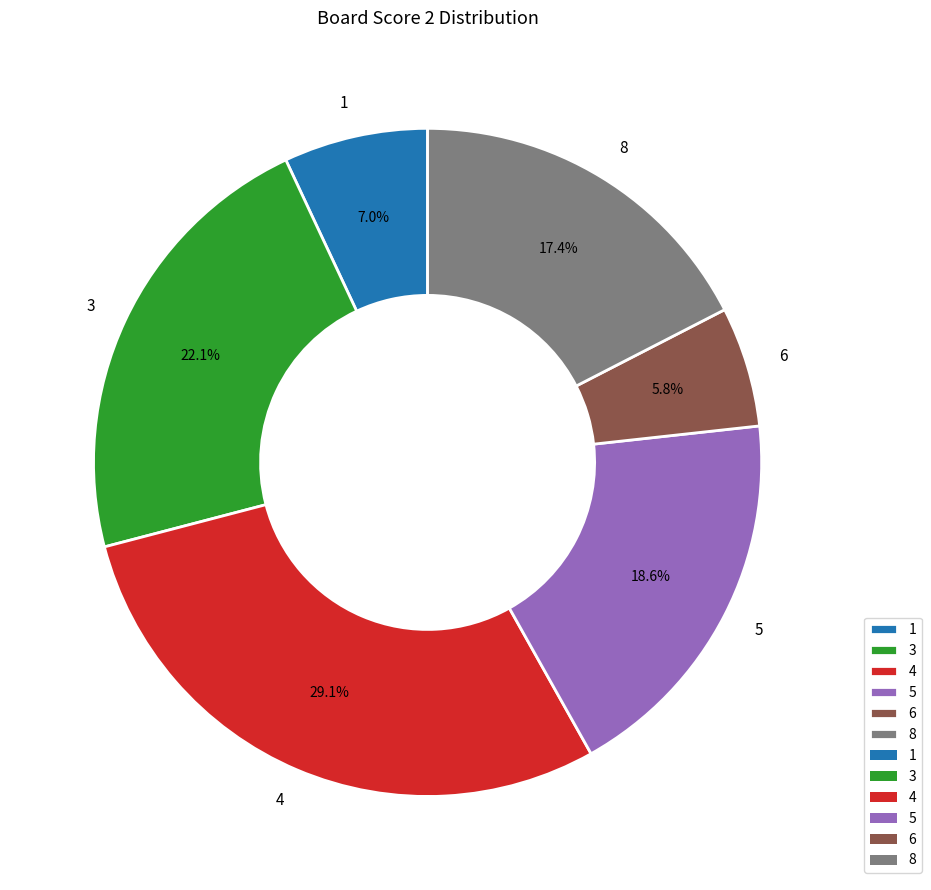

How many segments does this pie chart have?

6